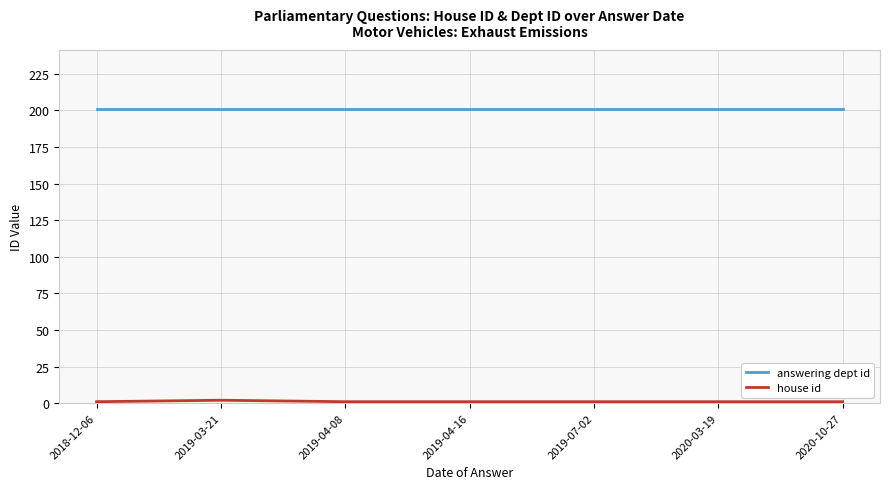

True or false: answering dept id has a value of 360 at 2019-03-21.

False